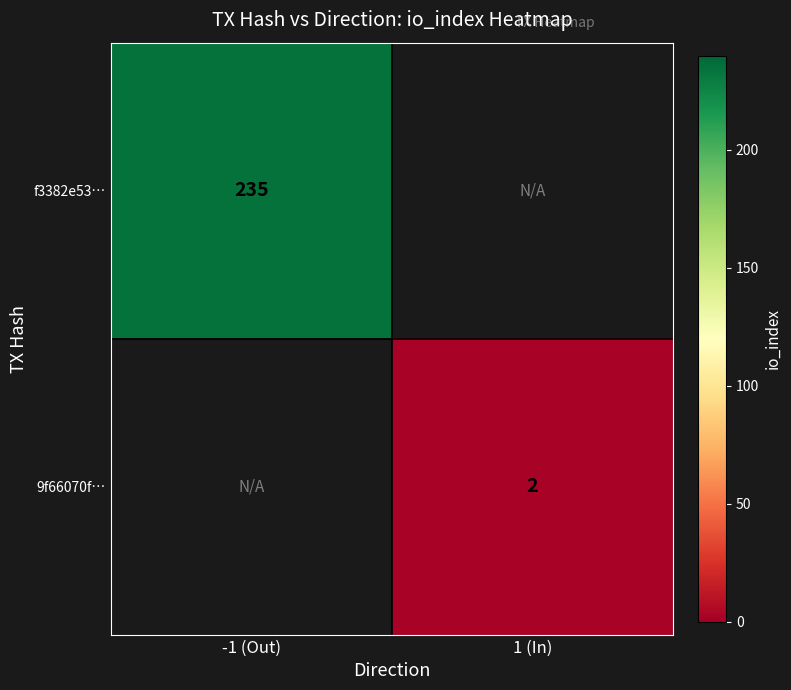

The f3382e53… series shows 133 at -1 (Out). True or false?

False